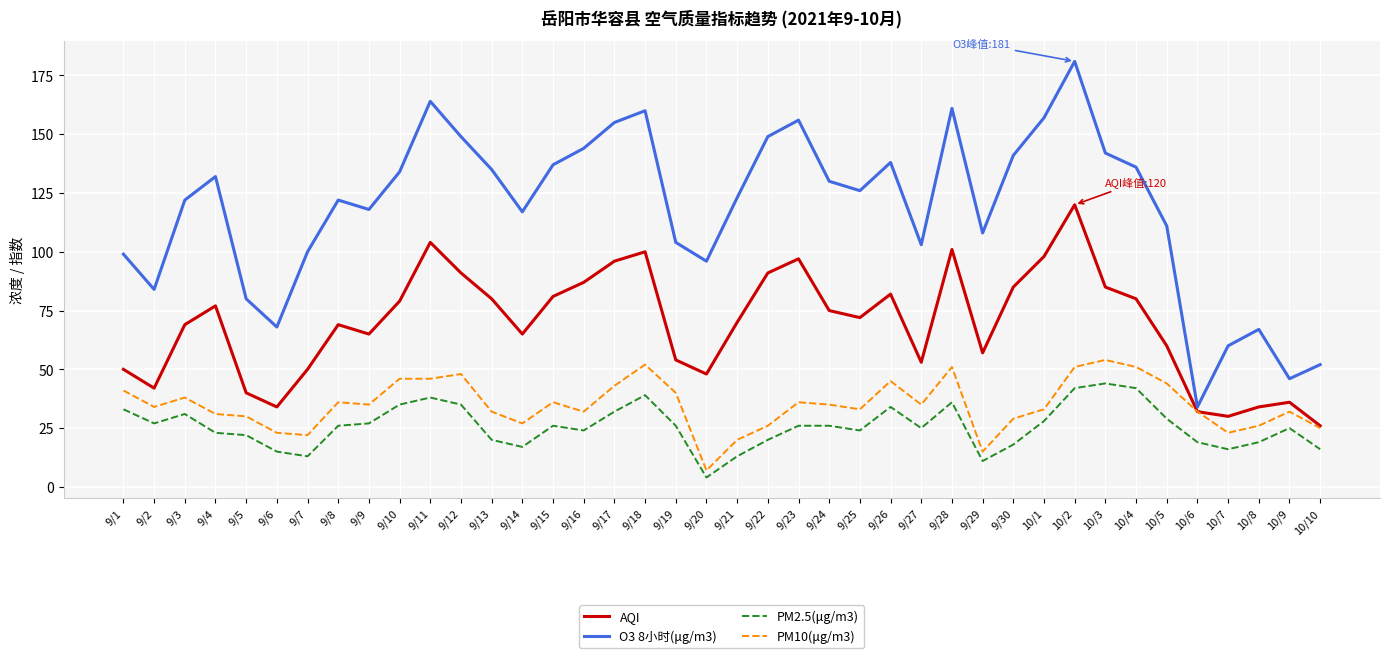

Does the chart have visible grid lines?

Yes